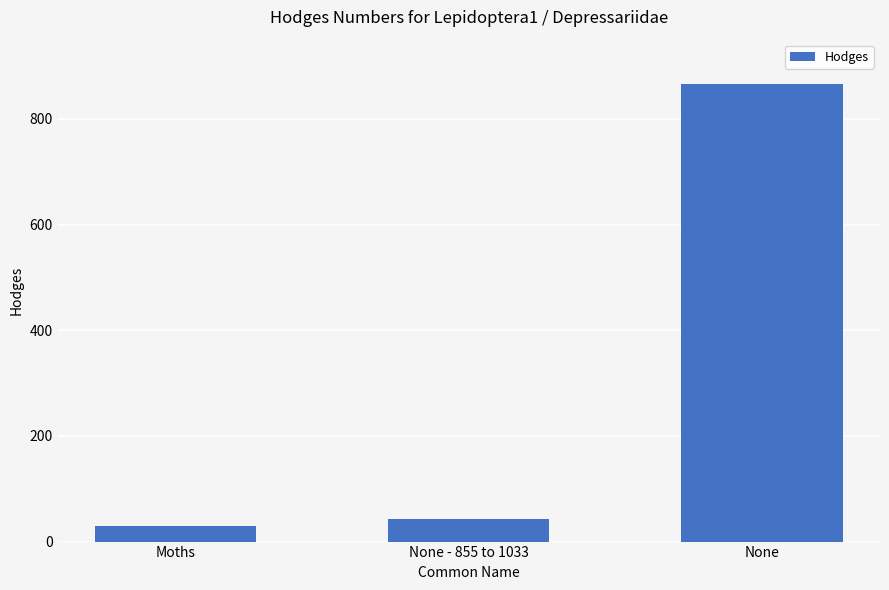

What is the difference between the maximum and minimum values?

837.0